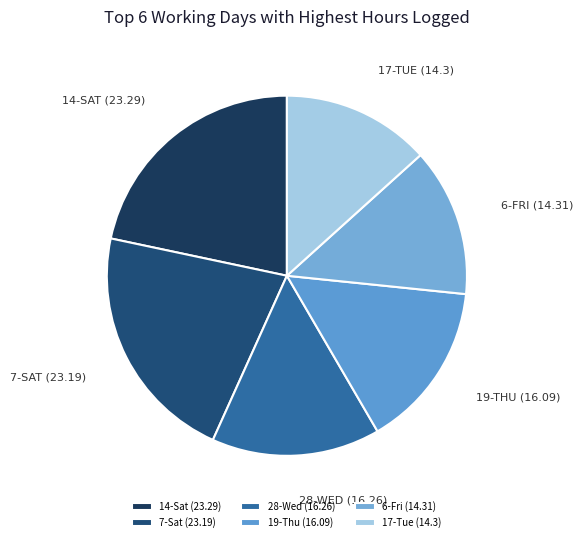

How many slices are in this pie chart?

6